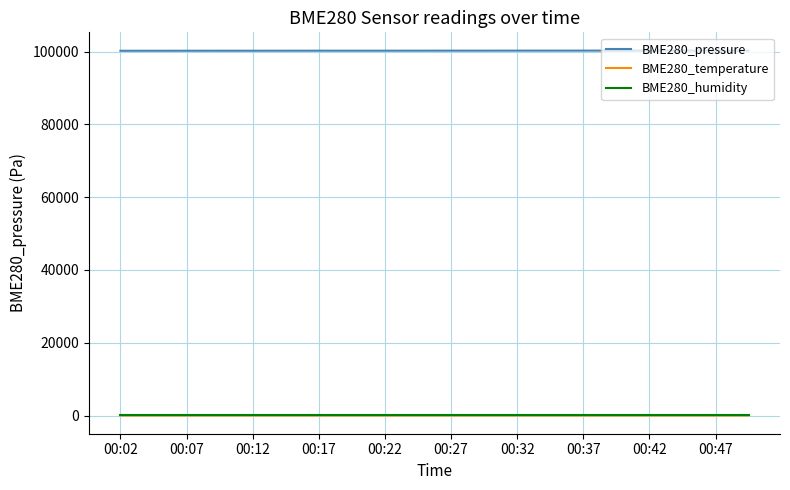

Which series has the widest spread of values?

BME280_pressure